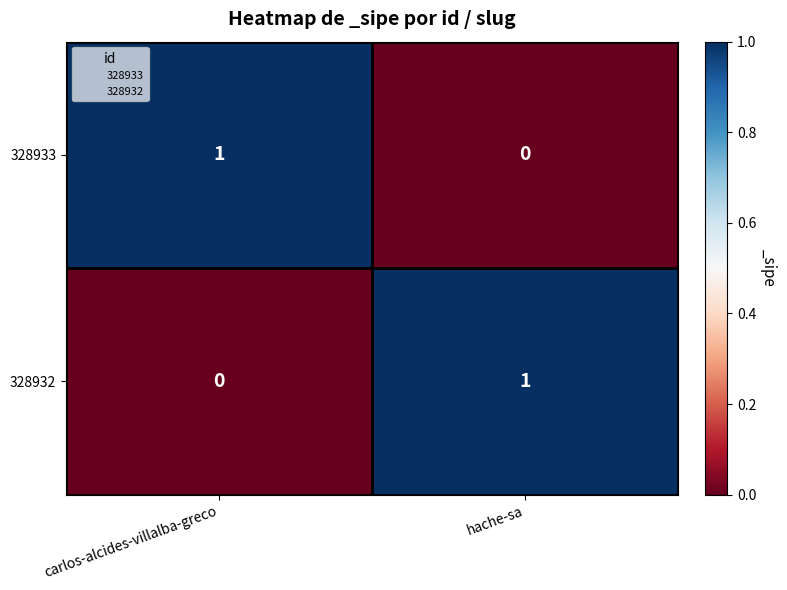

At which label does 328933 reach its peak?

carlos-alcides-villalba-greco